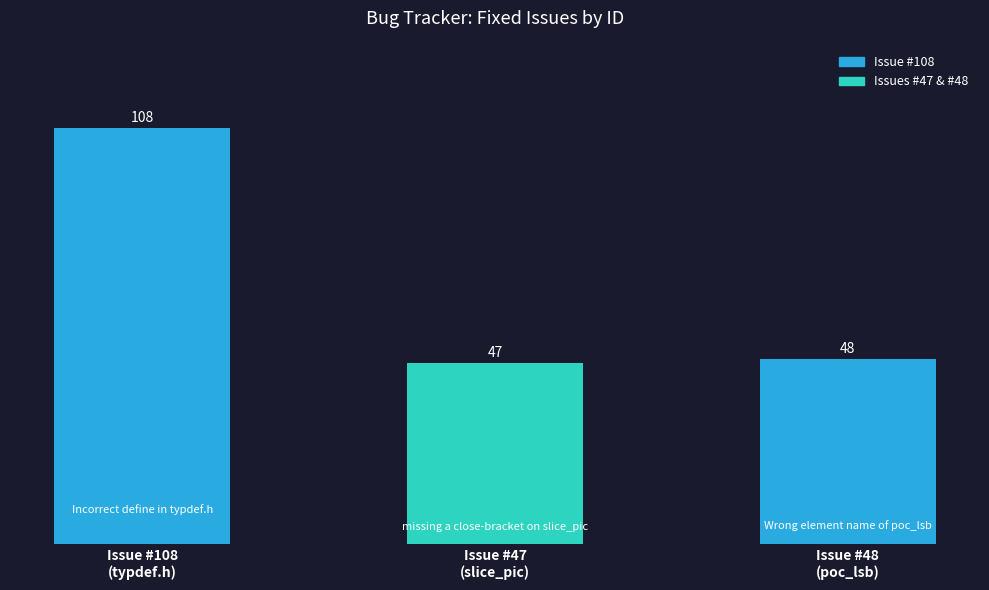

How many distinct data groups are displayed?

1